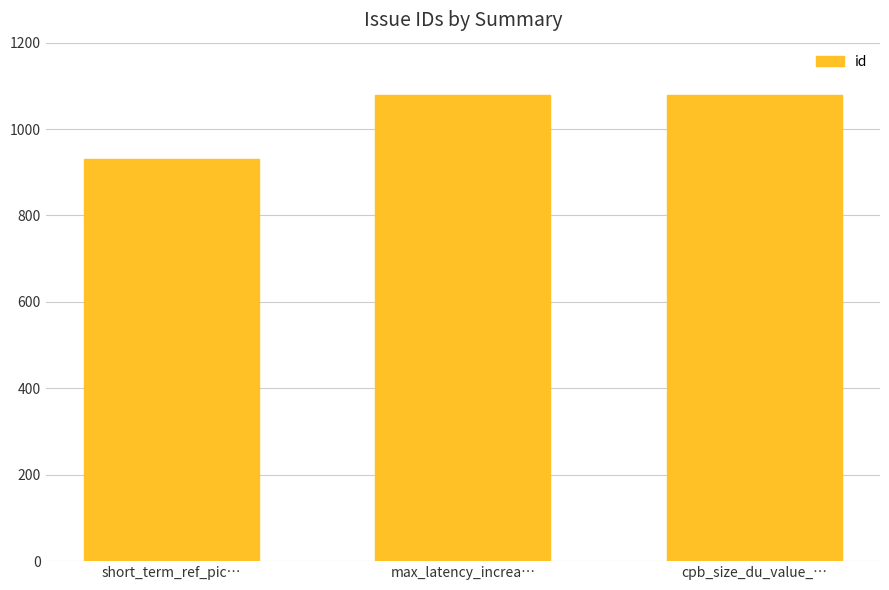

Are the bars grouped side by side (vs. stacked)?

No